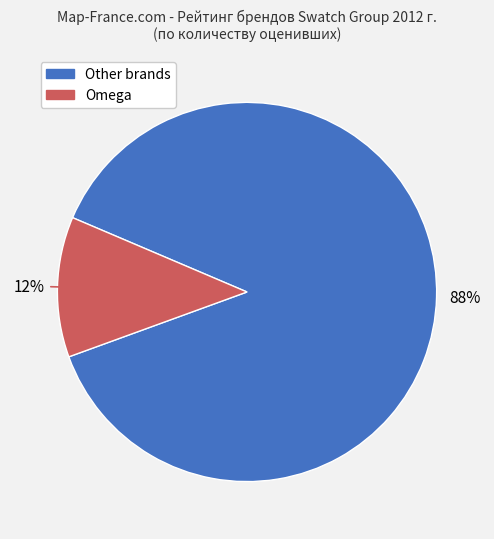

Is there a majority slice in this chart?

Yes